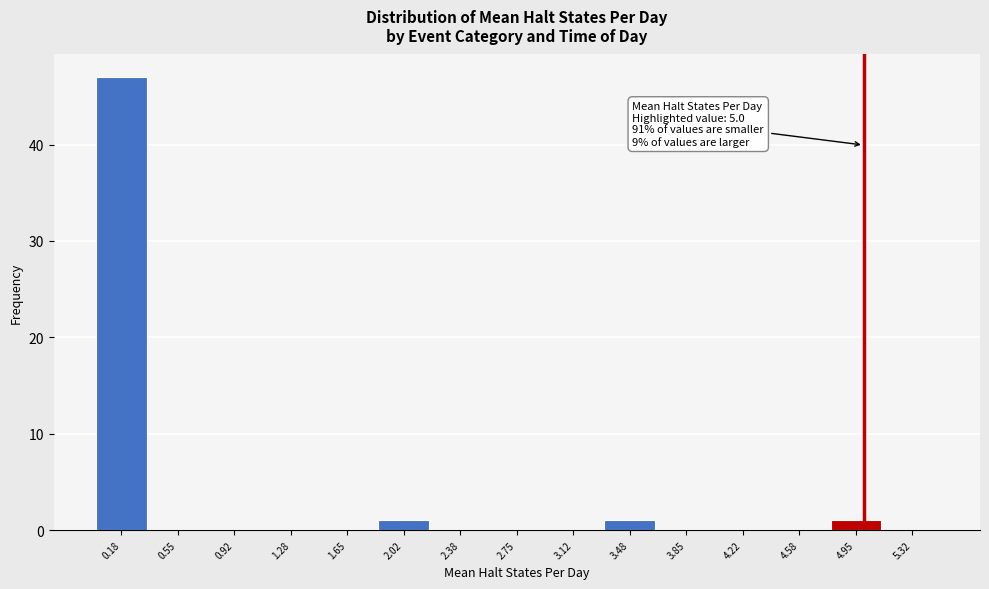

Which range on the x-axis has the tallest bar?

0.00 to 0.35